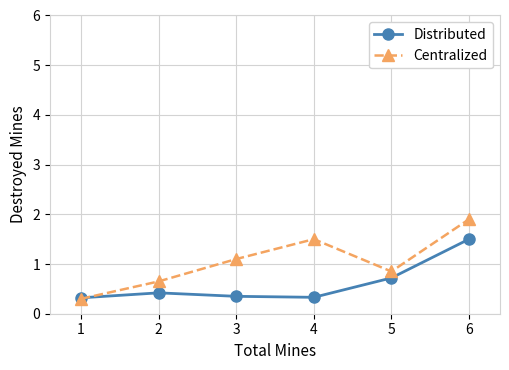

What is the value of the Centralized point at the 4th from the left?

1.5